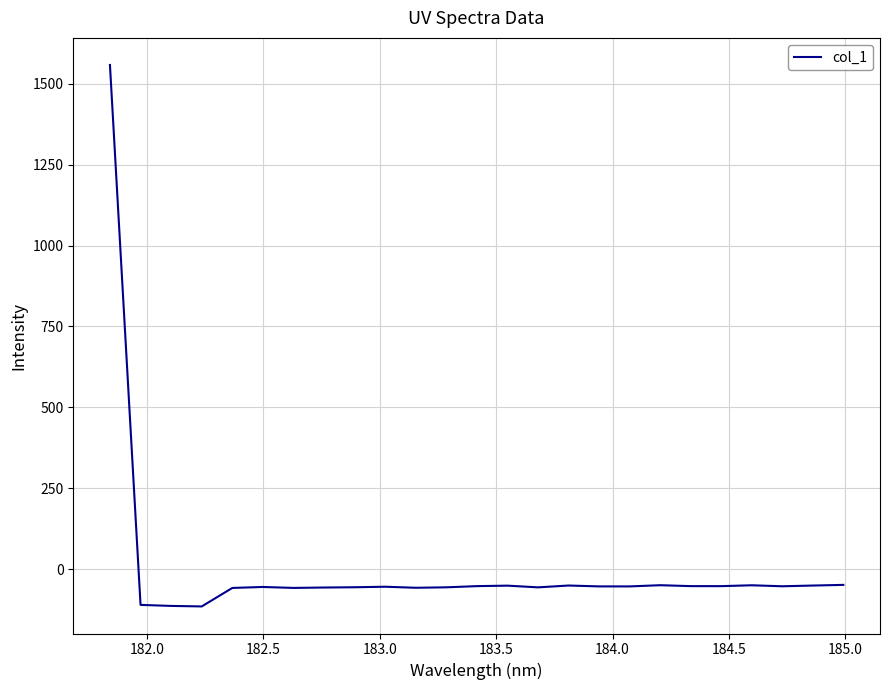

What is the minimum value shown in the chart?

-114.5